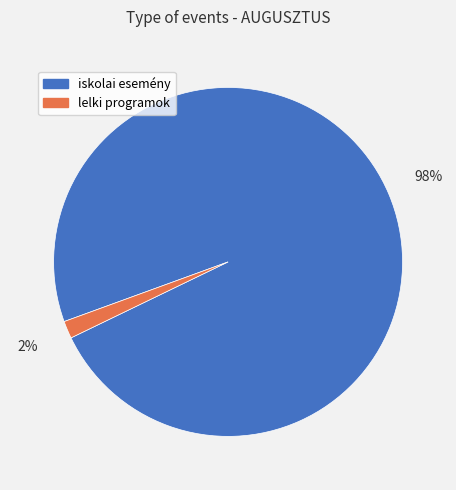

What percentage is the iskolai esemény slice, to the nearest percent?

98%